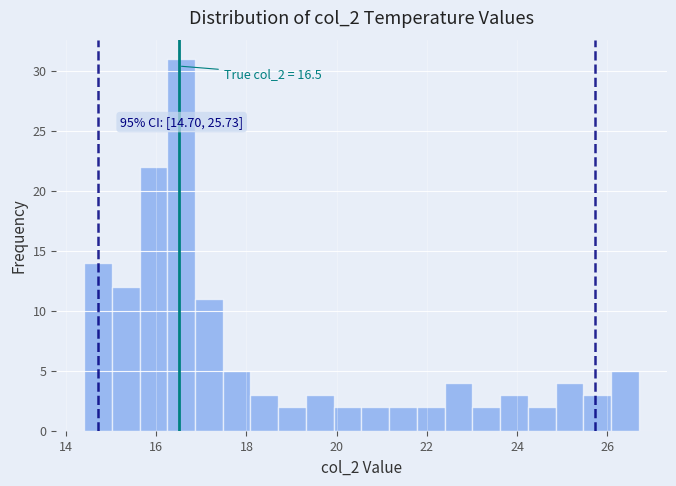

Around what value on the x-axis is the tallest bar? Give the approximate position of its centre, as read against the axis.

16.6